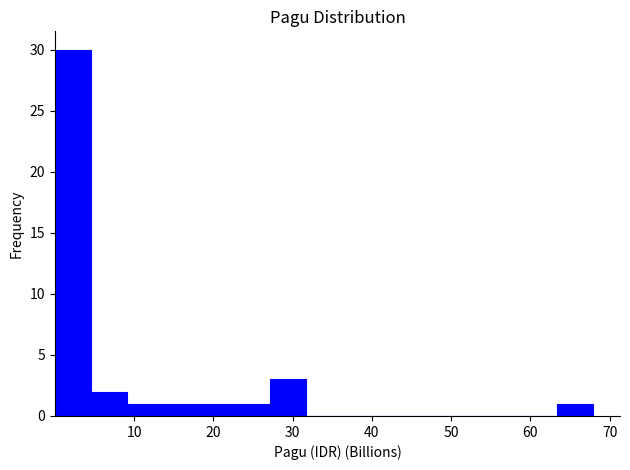

Reading left to right, list every bar in this chart as the range it spans on the x-axis followed by its height. Neither the bar edges nor the heights are printed on the chart, so give them approximately, as read against the axes.

0 to 5: 30
5 to 9: 2
9 to 14: 1
14 to 18: 1
18 to 23: 1
23 to 27: 1
27 to 32: 3
32 to 36: 0
36 to 41: 0
41 to 45: 0
45 to 50: 0
50 to 54: 0
54 to 59: 0
59 to 63: 0
63 to 68: 1